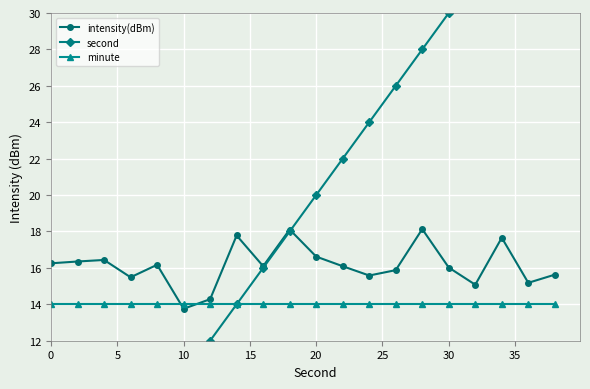

True or false: intensity(dBm) has more than 0 points higher than both neighbors.

True